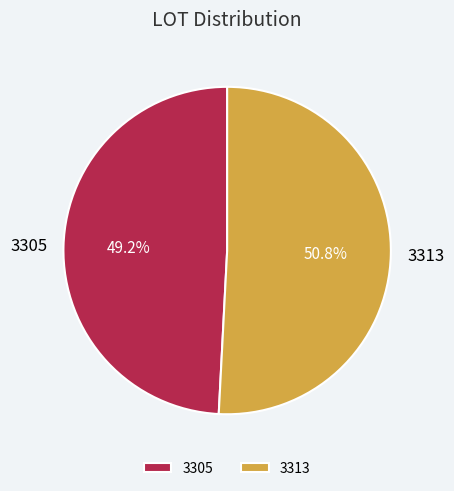

Which has a higher value, 3313 or 3305?

3313